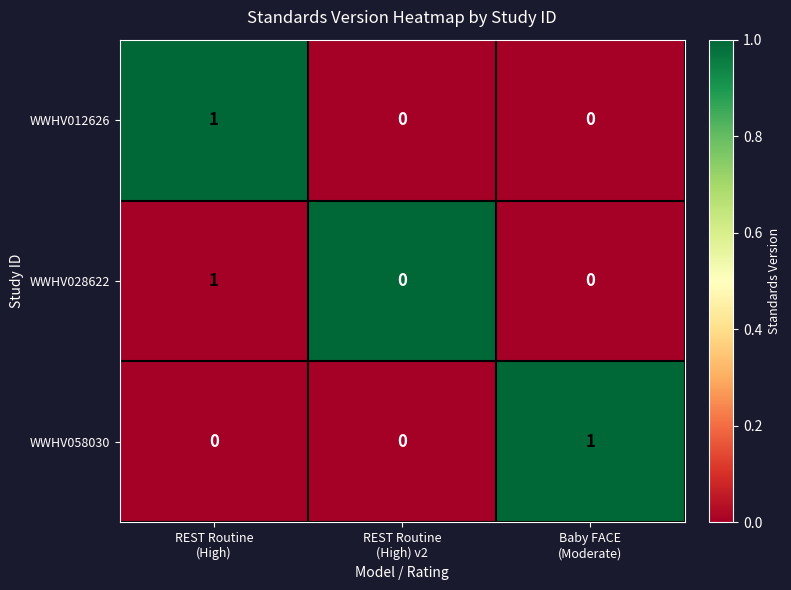

Reading left to right, list all the values displayed in this chart.

WWHV012626: 1	0	0
WWHV028622: 1	0	0
WWHV058030: 0	0	1